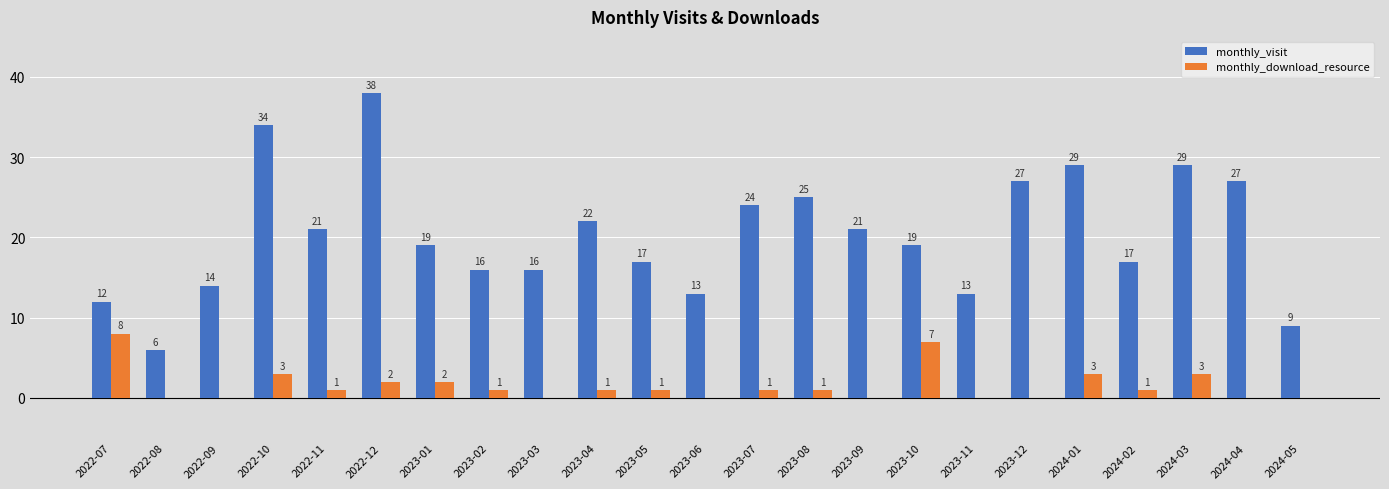

What is the sum of the monthly_visit values at 2024-03 and 2023-12?

56